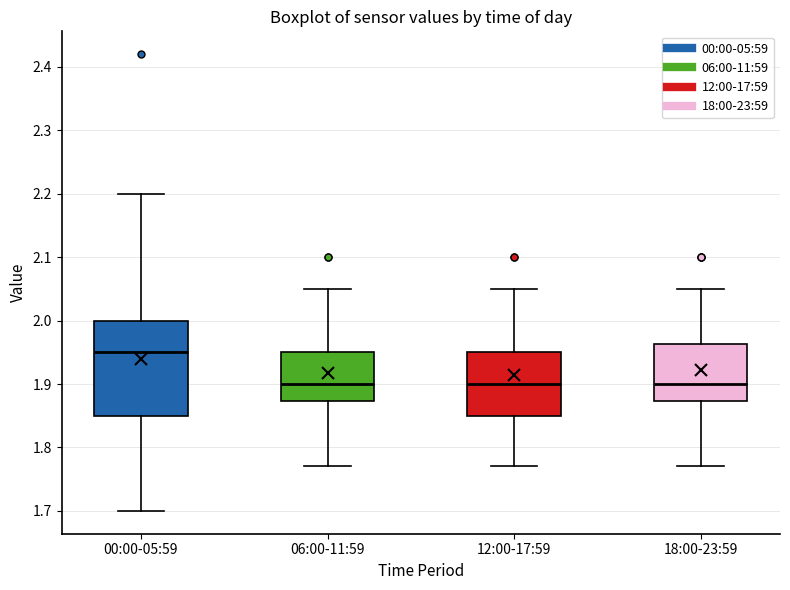

Reading left to right, transcribe this box plot: for each box, give where its median line is, the range the box spans, and where its two whiskers end, as read against the y-axis. The values are not printed on the chart, so give them approximately, as read against the axis.

00:00-05:59: median 1.95, box 1.85 to 2.00, whiskers 1.70 to 2.20
06:00-11:59: median 1.90, box 1.87 to 1.95, whiskers 1.77 to 2.05
12:00-17:59: median 1.90, box 1.85 to 1.95, whiskers 1.77 to 2.05
18:00-23:59: median 1.90, box 1.87 to 1.96, whiskers 1.77 to 2.05